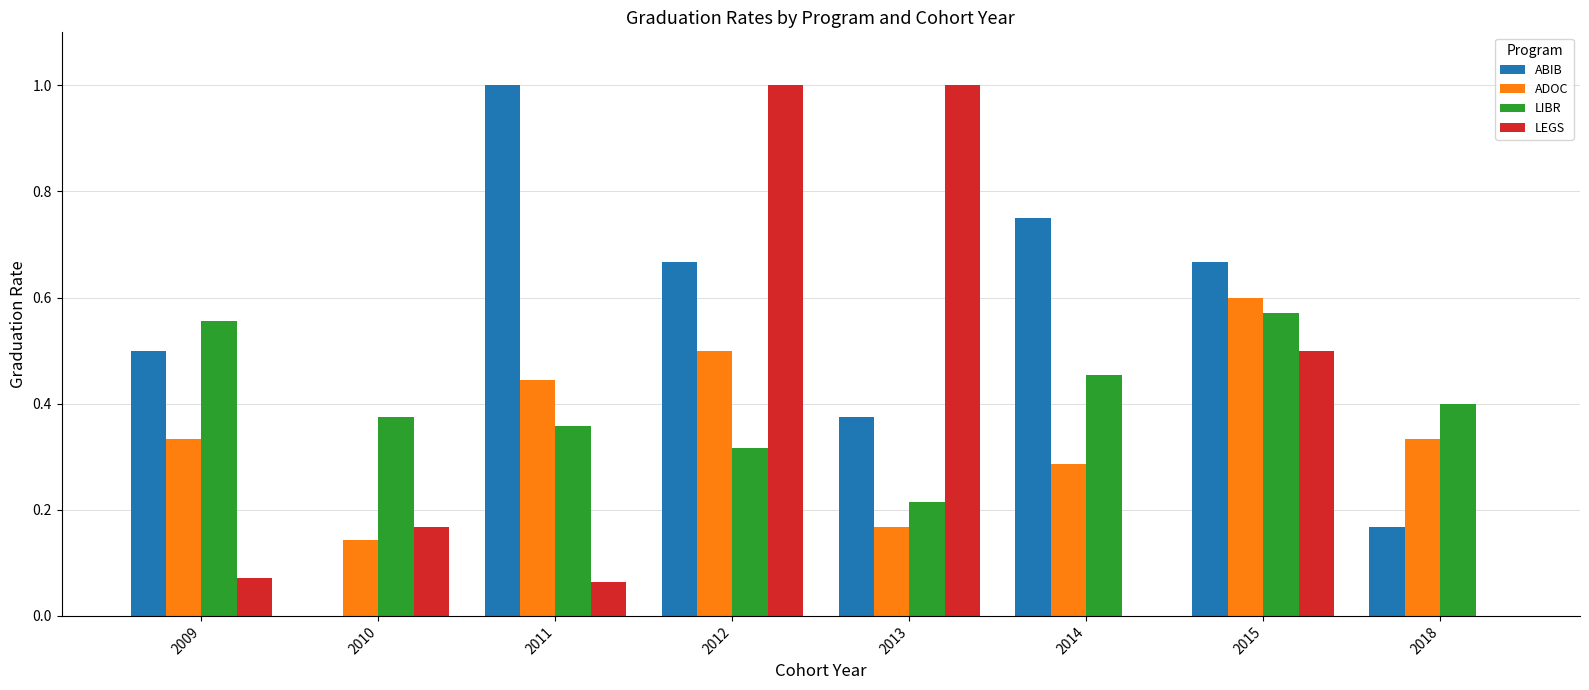

Is it true that LIBR equals 0.6 at 2009?

True